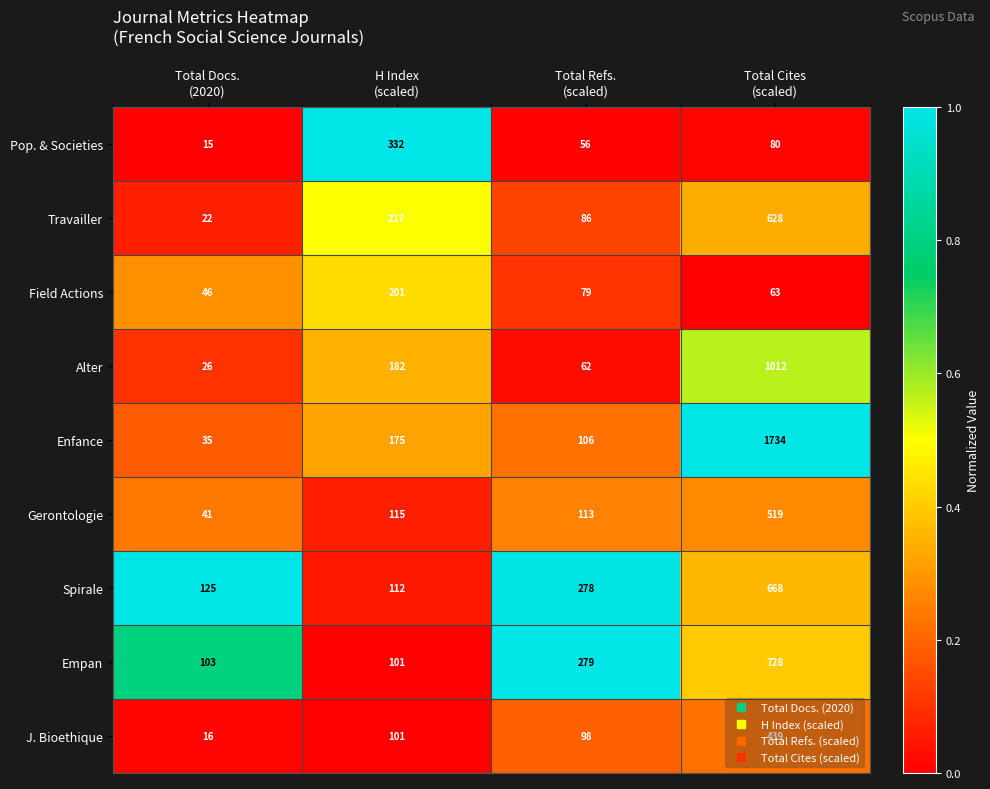

List the series in order of their peak value, lowest first.

Field Actions, Pop. & Societies, J. Bioethique, Gerontologie, Travailler, Spirale, Empan, Alter, Enfance